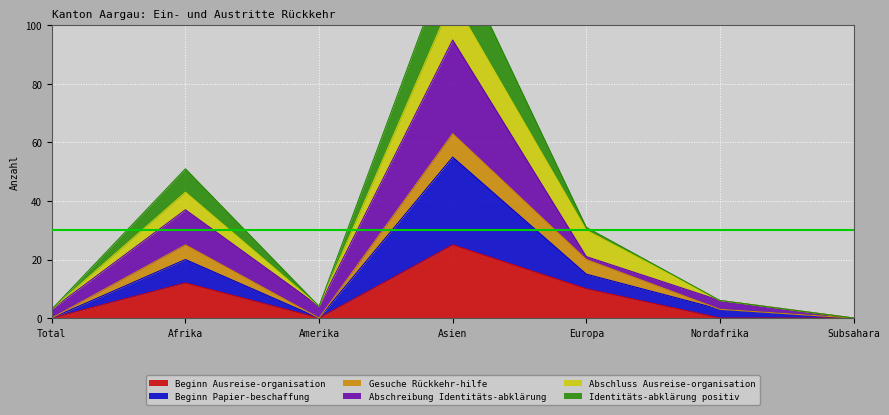

Is it true that Beginn Ausreise-organisation equals 3 at Afrika?

False